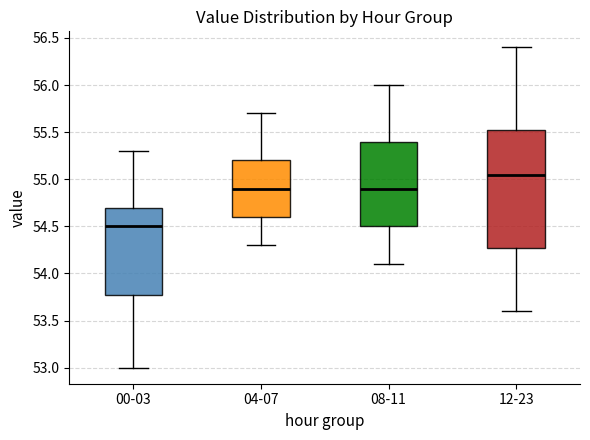

Reading left to right, transcribe this box plot: for each box, give where its median line is, the range the box spans, and where its two whiskers end, as read against the y-axis. The values are not printed on the chart, so give them approximately, as read against the axis.

00-03: median 54.50, box 53.80 to 54.70, whiskers 53.00 to 55.30
04-07: median 54.90, box 54.60 to 55.20, whiskers 54.30 to 55.70
08-11: median 54.90, box 54.50 to 55.40, whiskers 54.10 to 56.00
12-23: median 55.05, box 54.30 to 55.55, whiskers 53.60 to 56.40